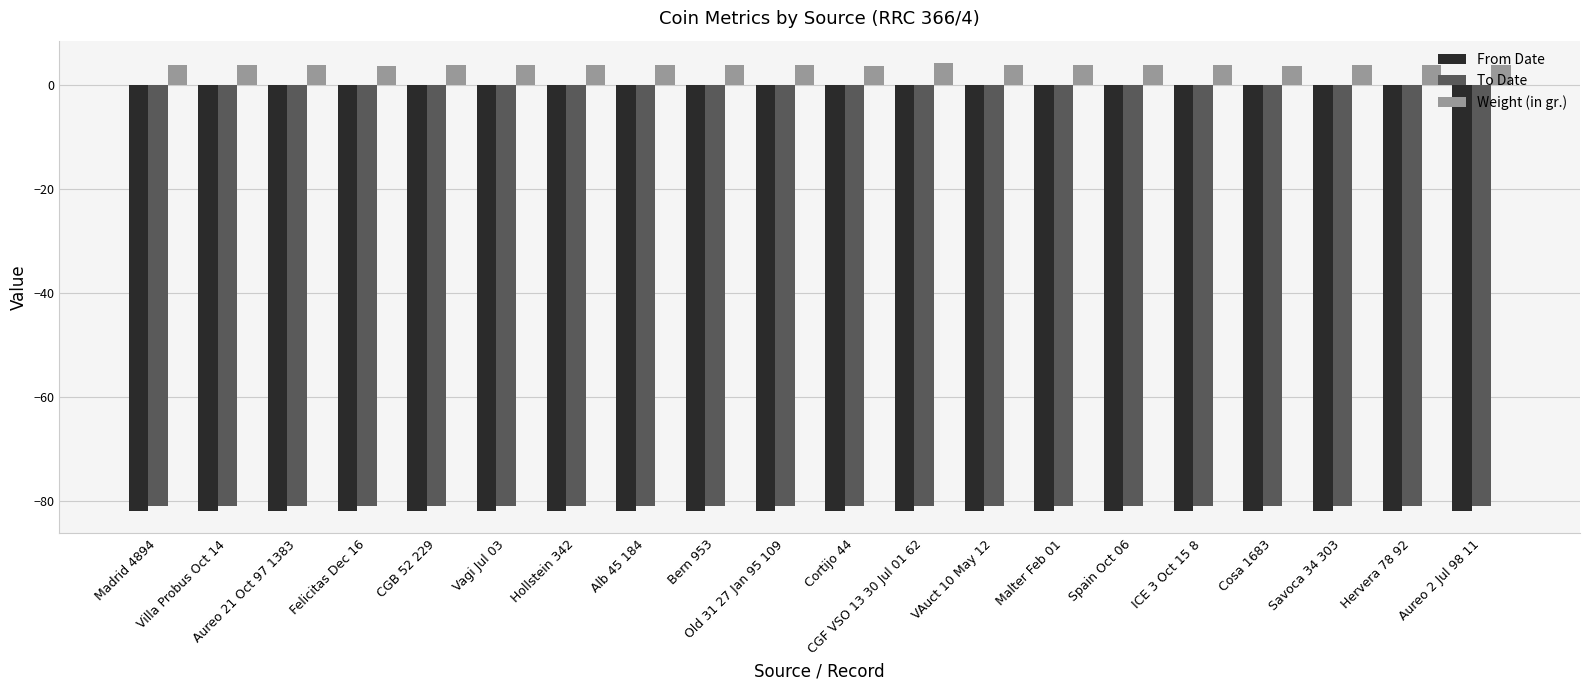

Is it true that Weight (in gr.) equals 0.9 at Malter Feb 01?

False